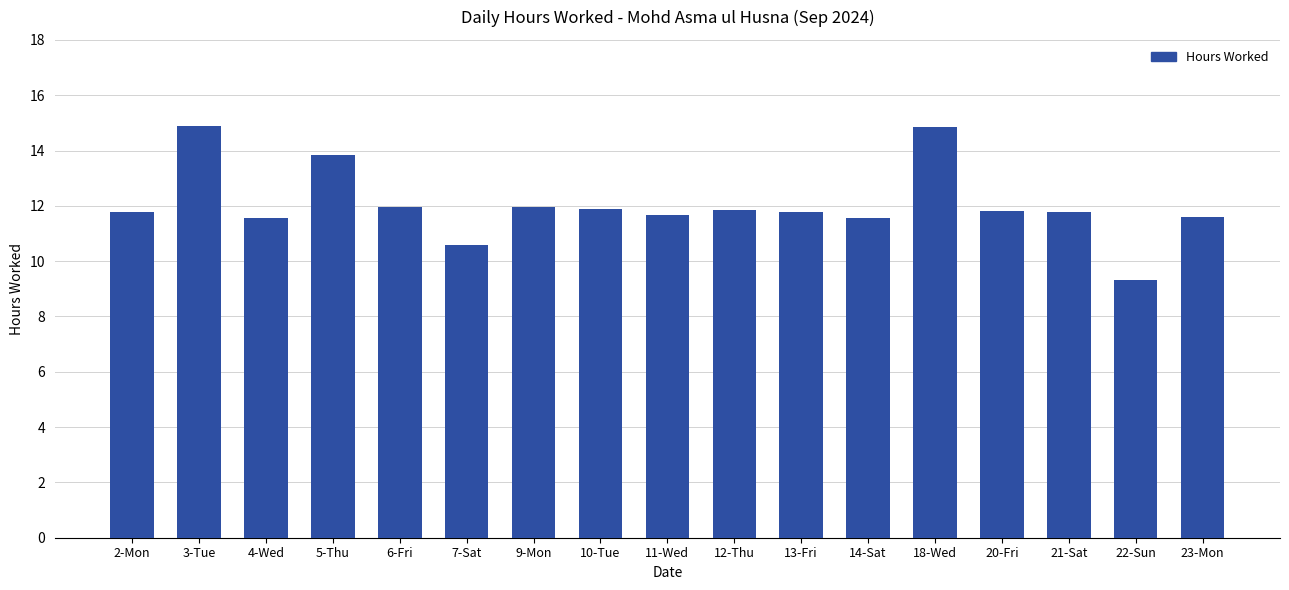

What is the sum of all values?

204.6